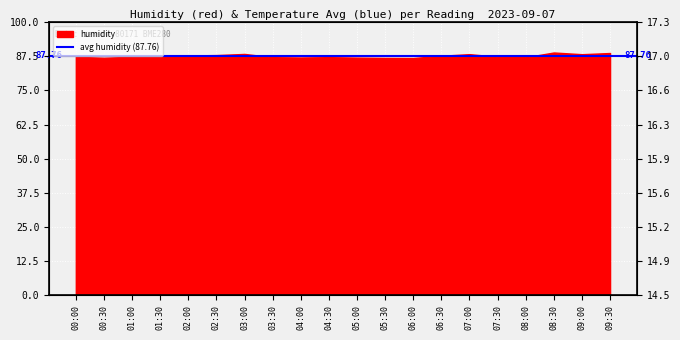

How many lines are shown in the chart?

1